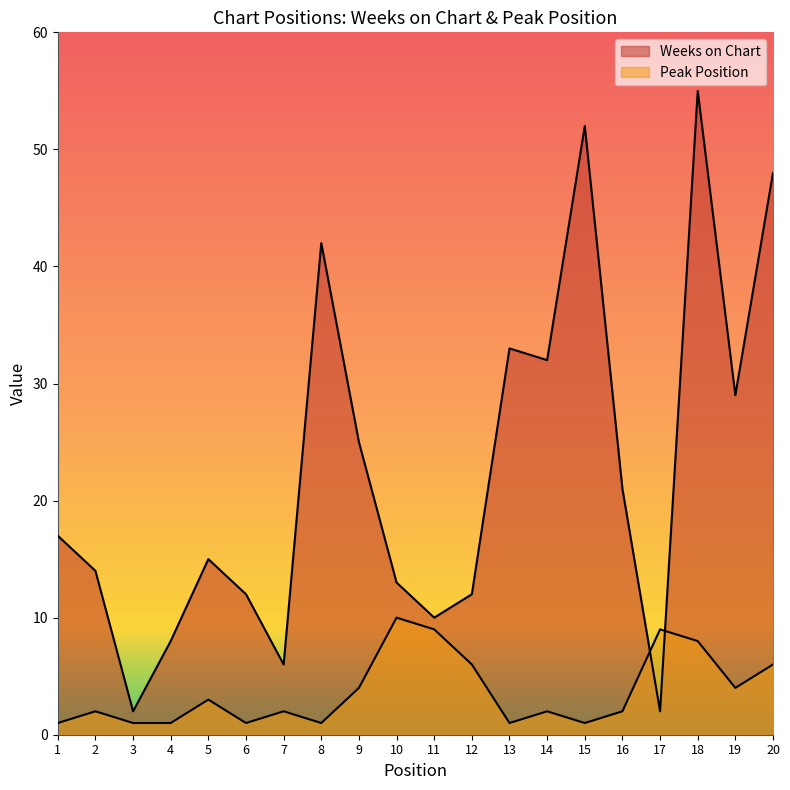

Which series changed the most between 9 and 15?

Weeks on Chart